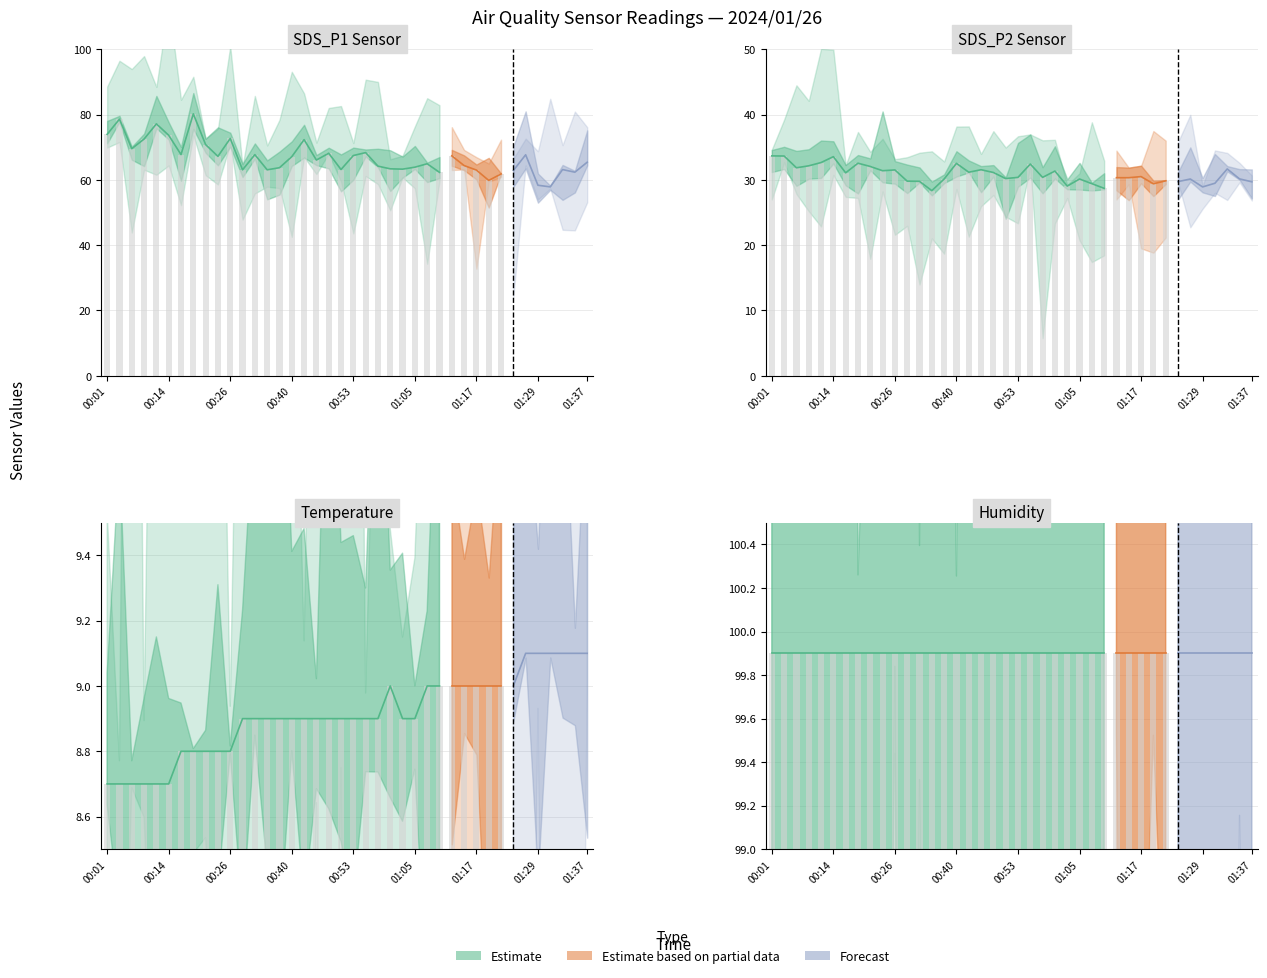

Reading left to right, what are all the values shown in this chart?

SDS_P1: 74.0	78.6	69.5	72.5	77.2	73.7	67.8	80.2	70.8	67.2	72.7	63.1	67.7	63.1	63.7	67.1	72.3	66.1	68.2	63.2	67.5	68.3	64.2	63.4	63.3	63.9	64.9	62.3	67.3	64.4	63.0	59.8	61.8	62.9	67.7	58.4	57.9	63.1	62.4	65.4
SDS_P2: 33.7	33.6	31.9	32.1	32.6	33.5	31.1	32.5	32.0	31.4	31.5	29.8	29.8	28.4	30.1	32.5	31.2	31.6	31.1	30.2	30.4	32.4	30.4	31.4	29.1	30.1	29.4	28.7	30.3	30.3	30.5	29.4	29.9	29.7	30.1	28.9	29.5	31.7	30.1	29.7
Temp: 8.7	8.7	8.7	8.7	8.7	8.7	8.8	8.8	8.8	8.8	8.8	8.9	8.9	8.9	8.9	8.9	8.9	8.9	8.9	8.9	8.9	8.9	8.9	9.0	8.9	8.9	9.0	9.0	9.0	9.0	9.0	9.0	9.0	9.0	9.1	9.1	9.1	9.1	9.1	9.1
Humidity: 99.9	99.9	99.9	99.9	99.9	99.9	99.9	99.9	99.9	99.9	99.9	99.9	99.9	99.9	99.9	99.9	99.9	99.9	99.9	99.9	99.9	99.9	99.9	99.9	99.9	99.9	99.9	99.9	99.9	99.9	99.9	99.9	99.9	99.9	99.9	99.9	99.9	99.9	99.9	99.9